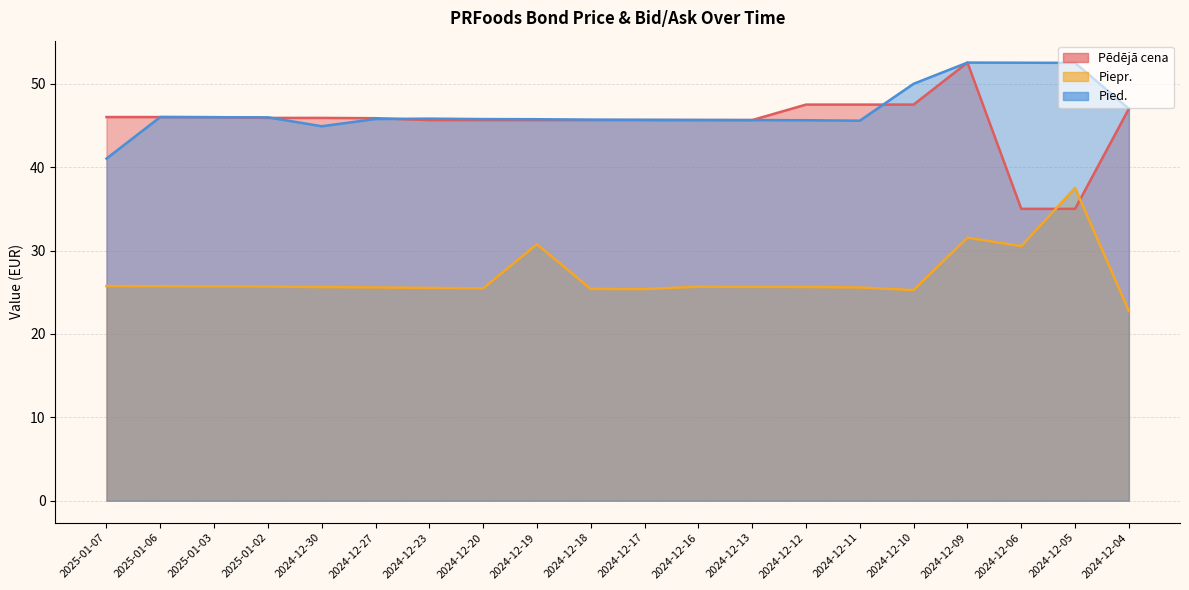

Which series has the widest spread of values?

Pēdējā cena